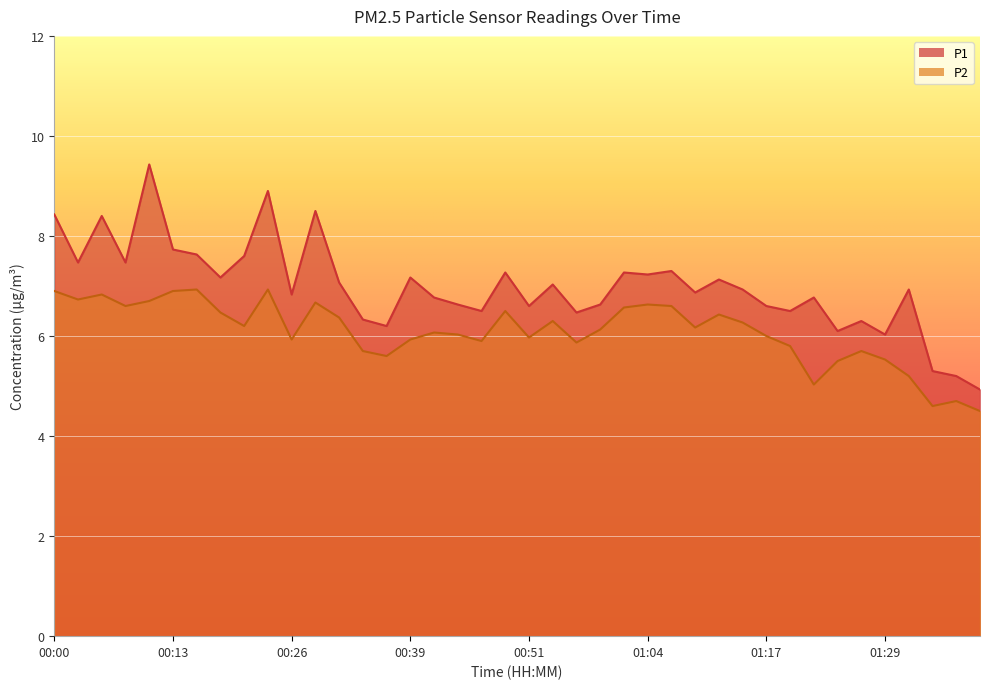

True or false: P1 and P2 cross at least once.

False